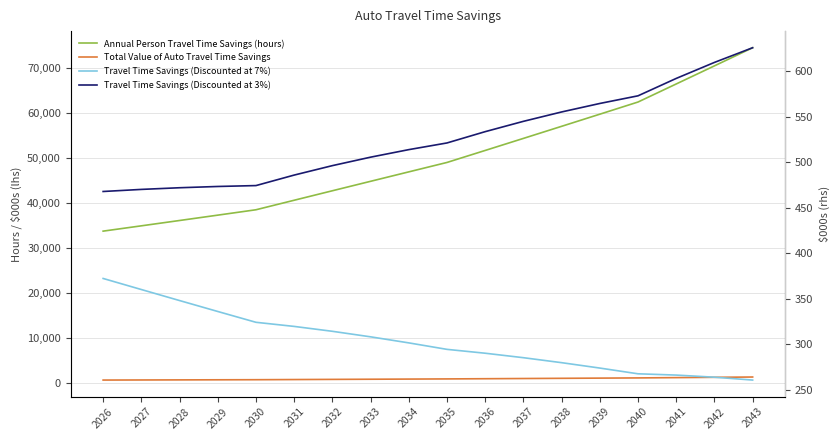

Reading left to right, extract all data points from this chart.

Annual Person Travel Time Savings (hours): 33662.6	34842.3	36027.1	37217.5	38413.8	40528.7	42636.6	44738.9	46836.6	48931.1	51600.3	54277.3	56962.9	59658.1	62363.7	66377.9	70400.4	74432.6
Total Value of Auto Travel Time Savings: 558.8	578.4	598.1	617.8	637.7	672.8	707.8	742.7	777.5	812.3	856.6	901.0	945.6	990.3	1035.2	1101.9	1168.6	1235.6
Travel Time Savings (Discounted at 7%): 372.4	360.2	348.1	336.0	324.2	319.6	314.3	308.2	301.5	294.4	290.1	285.2	279.8	273.8	267.5	266.1	263.8	260.6
Travel Time Savings (Discounted at 3%): 468.0	470.3	472.1	473.5	474.5	486.0	496.4	505.7	514.0	521.4	533.8	545.1	555.4	564.8	573.2	592.3	609.9	626.1